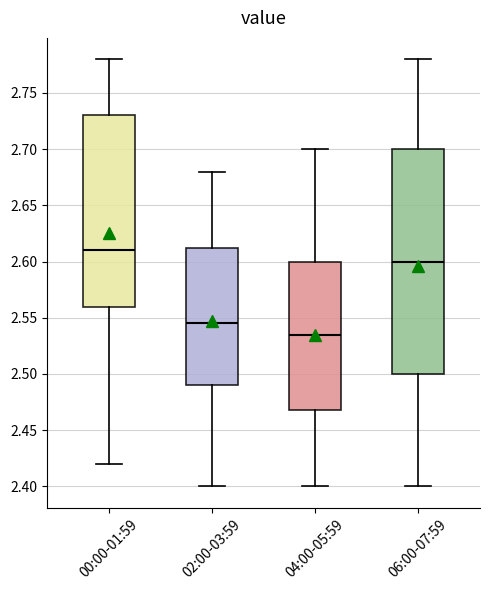

Reading left to right, transcribe this box plot: for each box, give where its median line is, the range the box spans, and where its two whiskers end, as read against the y-axis. The values are not printed on the chart, so give them approximately, as read against the axis.

00:00-01:59: median 2.610, box 2.560 to 2.730, whiskers 2.420 to 2.780
02:00-03:59: median 2.545, box 2.490 to 2.615, whiskers 2.400 to 2.680
04:00-05:59: median 2.535, box 2.470 to 2.600, whiskers 2.400 to 2.700
06:00-07:59: median 2.600, box 2.500 to 2.700, whiskers 2.400 to 2.780